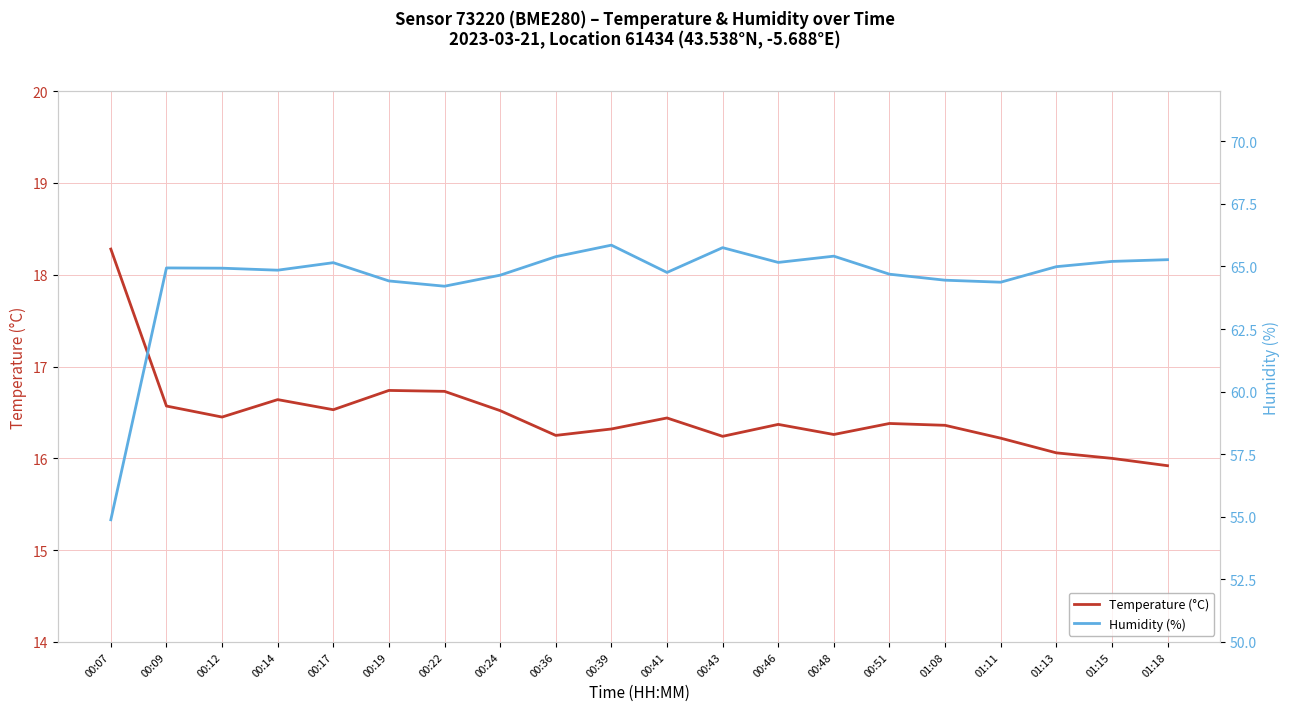

What is the label of the 17th point from the left?

01:11